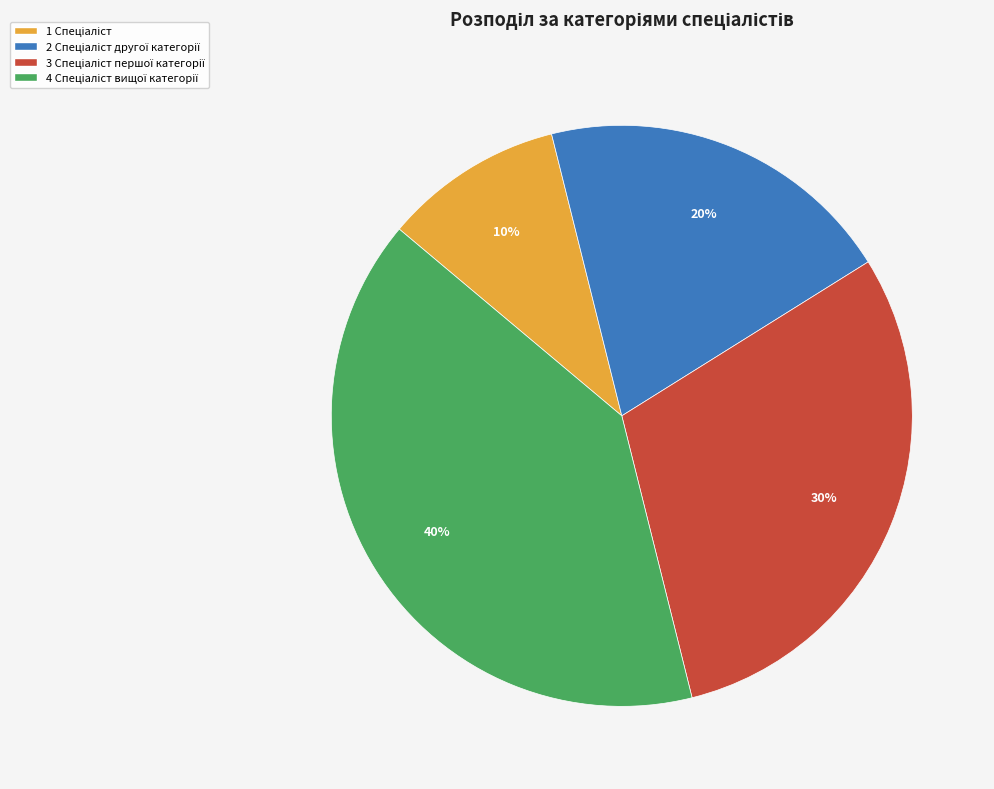

To the nearest percent, what is the average slice percentage?

25%